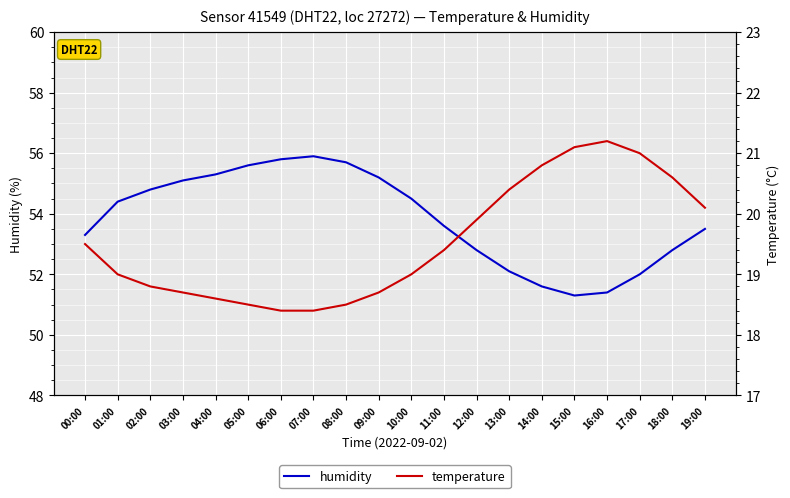

What is the approximate value of temperature at 10:00?

19.0